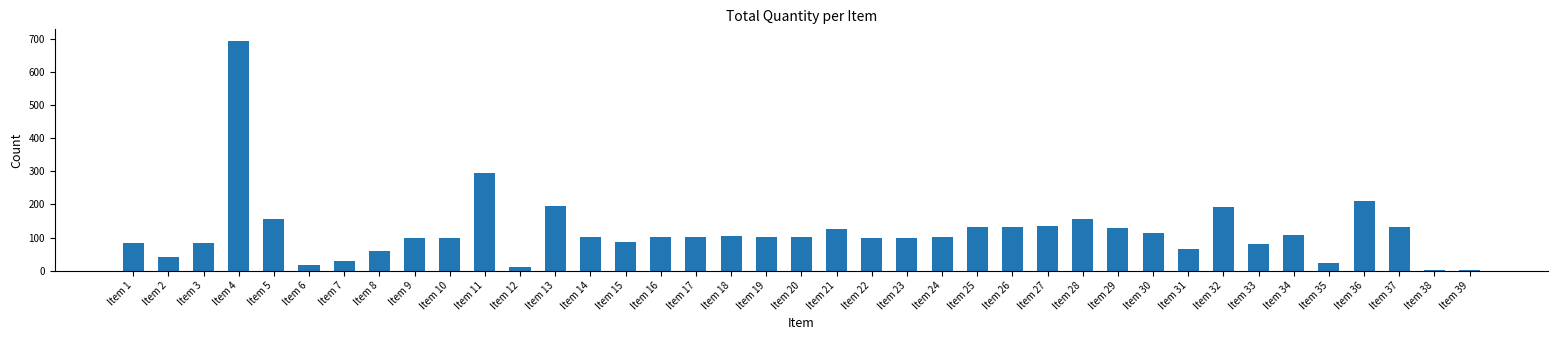

What is the sum of all values?

4604